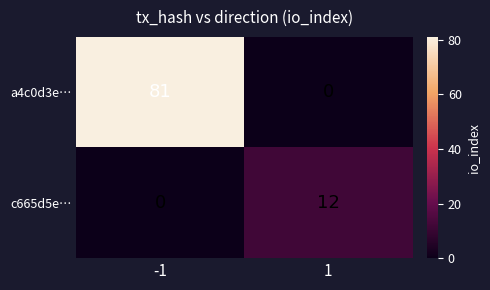

At how many categories does at least one series exceed 49?

1